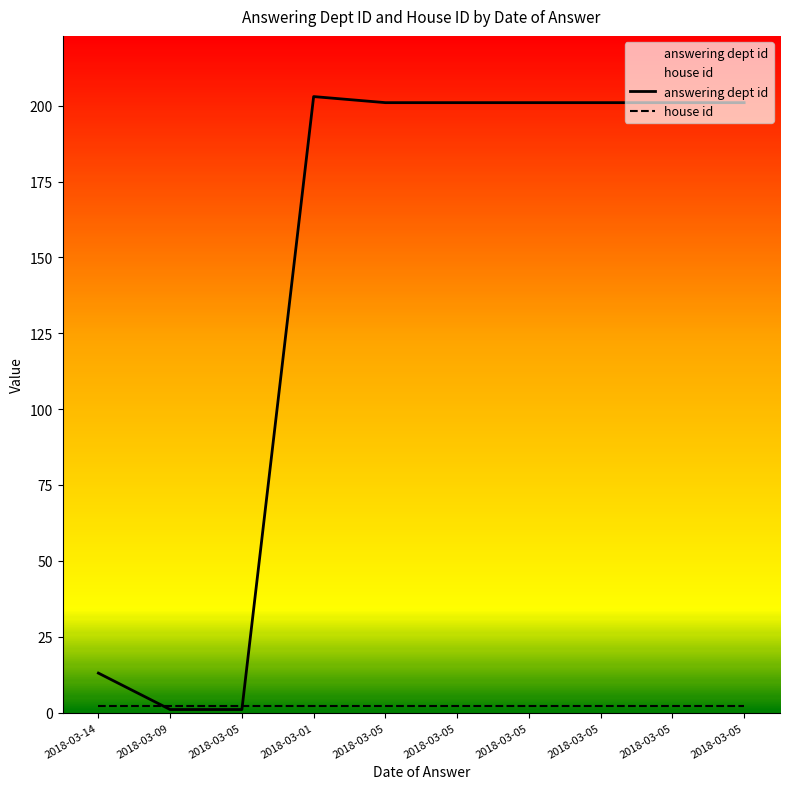

How many categories are shown in the chart?

10